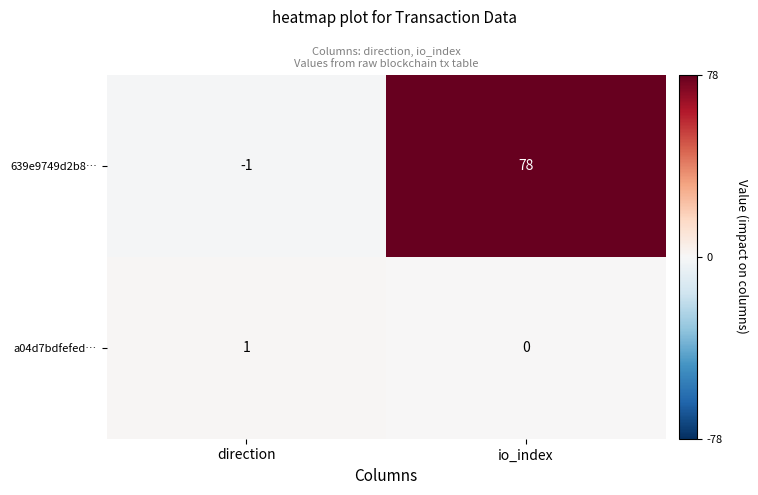

What is the spread (max minus min) of values at direction?

2